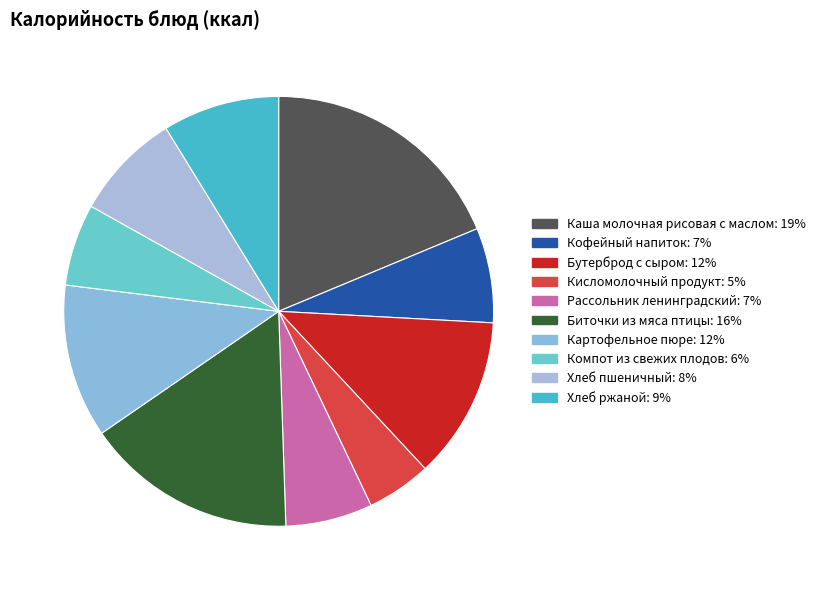

What is the largest slice in the pie chart?

Каша молочная рисовая с маслом